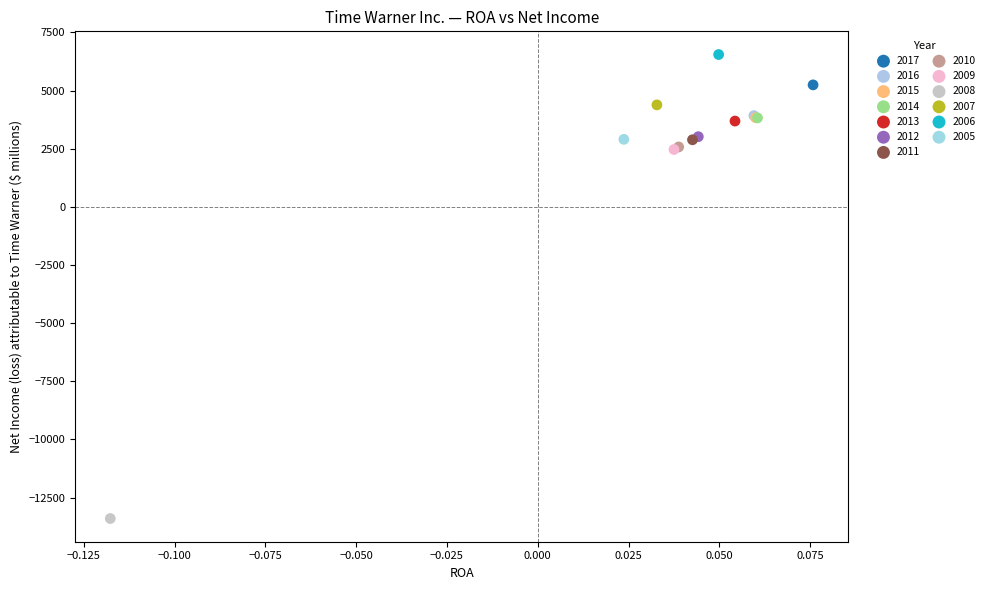

What are all the series names shown in the legend?

2017, 2016, 2015, 2014, 2013, 2012, 2011, 2010, 2009, 2008, 2007, 2006, 2005